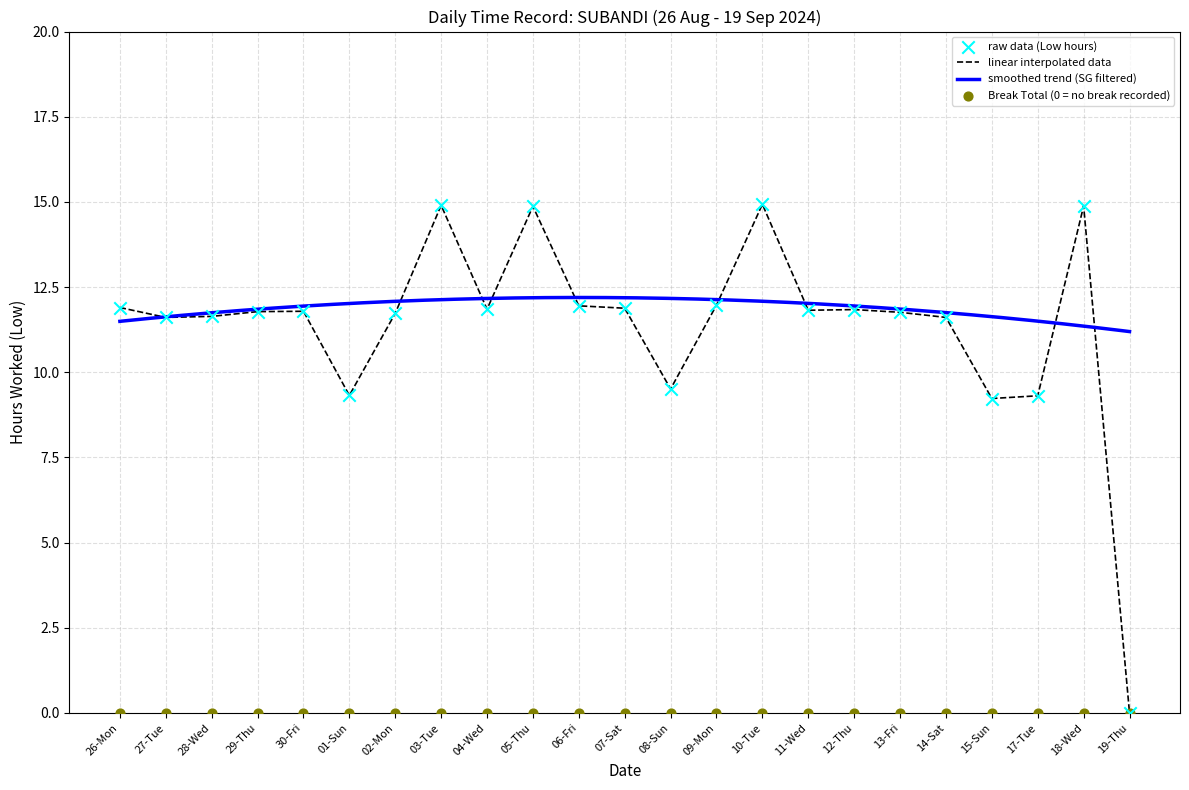

Which has a higher value, 09-Mon or 28-Wed?

09-Mon